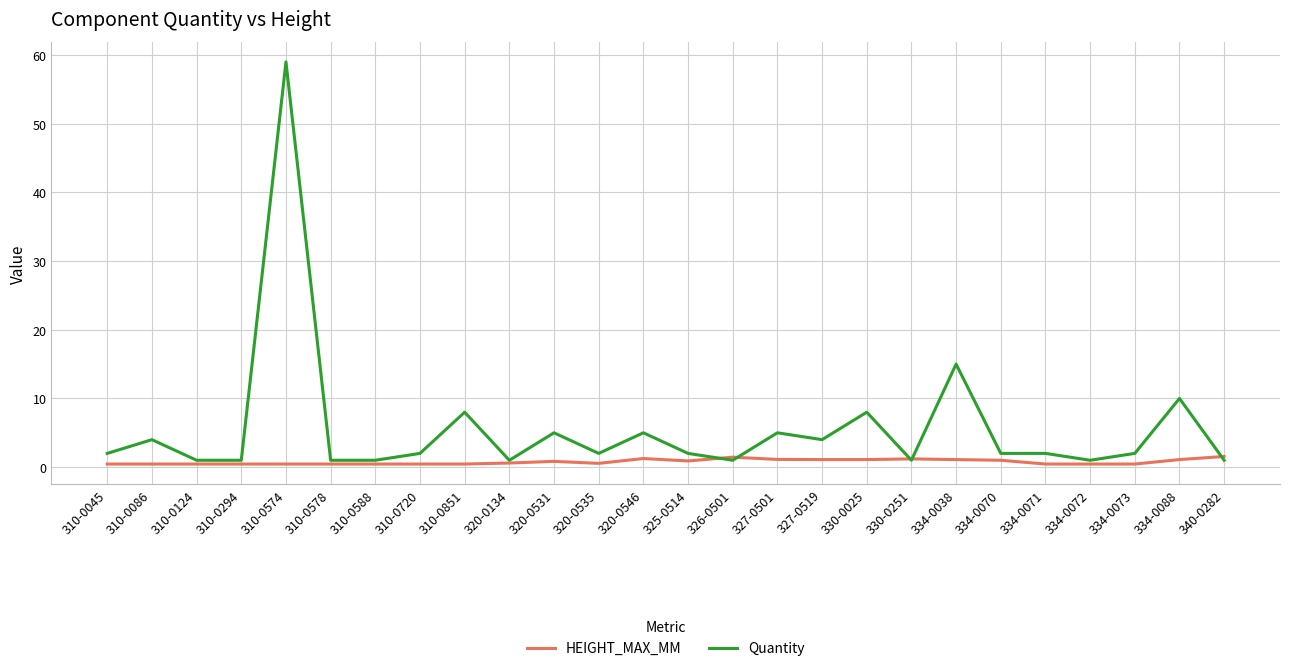

Where is Quantity nearest to the value 30?

334-0038